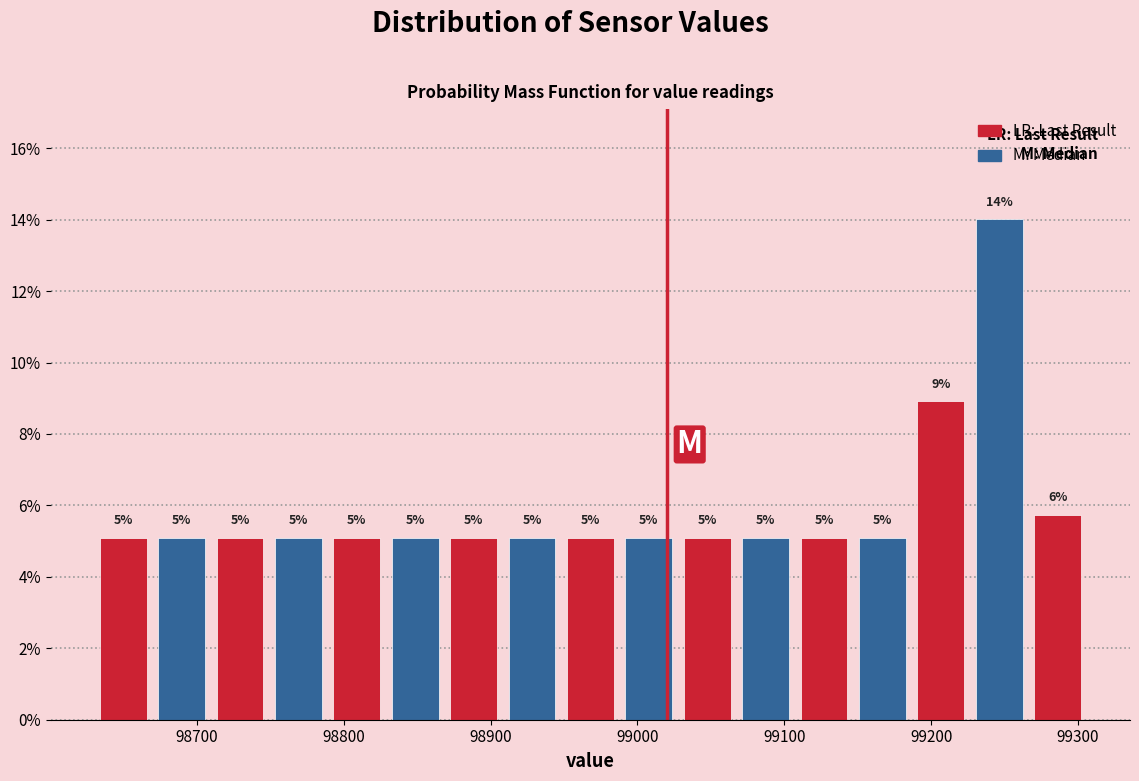

Read against the x-axis, roughly where is the centre of the tallest bar?

99250